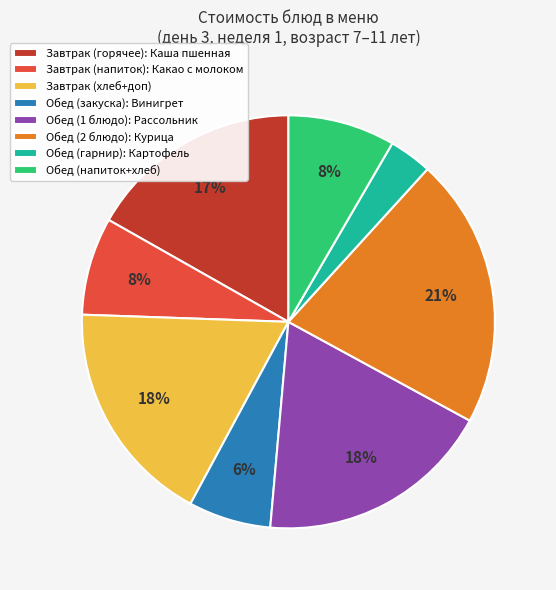

Is the sum of Завтрак (горячее): Каша пшенная and Обед (закуска): Винигрет greater than half?

No